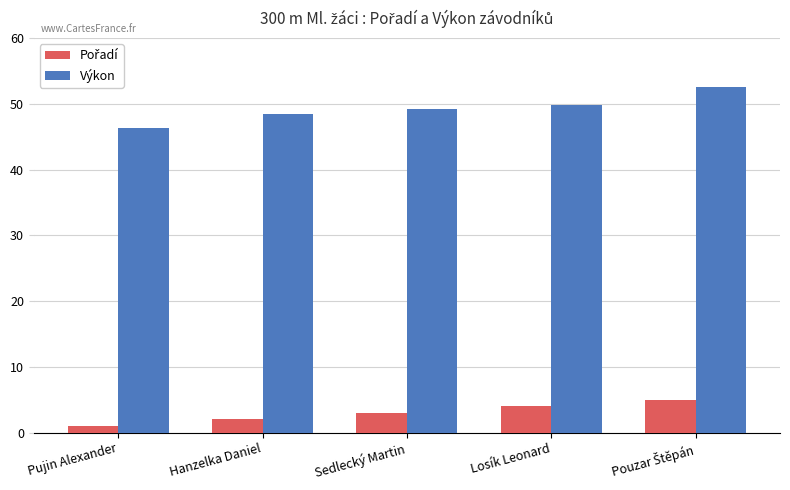

Read the Výkon value at Losík Leonard.

49.8